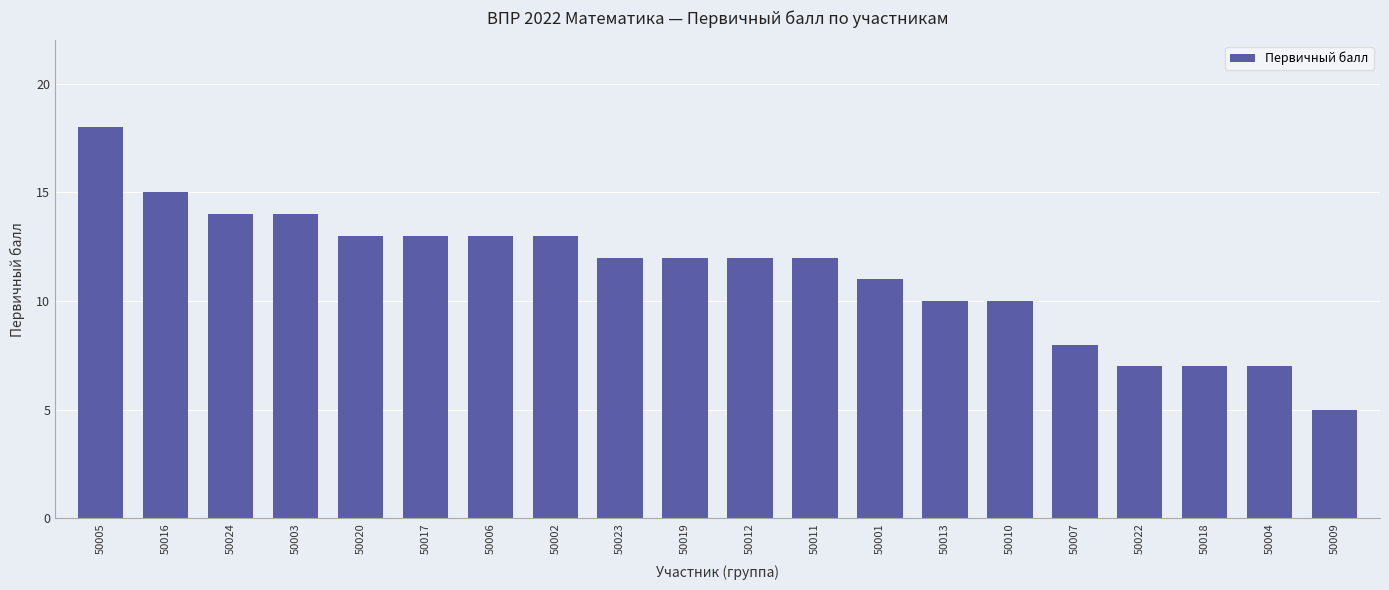

What is the average value?

11